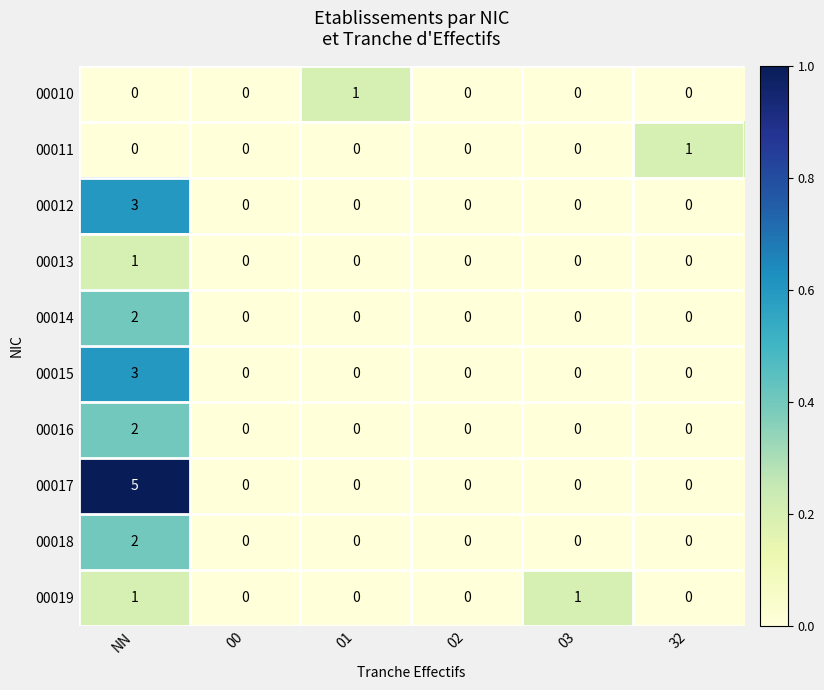

How many categories are shown in the chart?

6